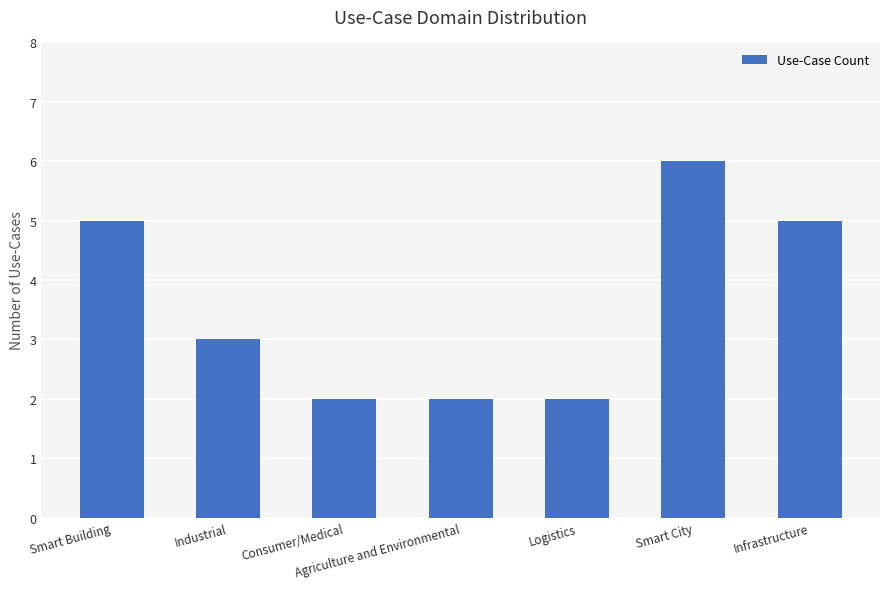

What is the approximate value at Consumer/Medical?

2